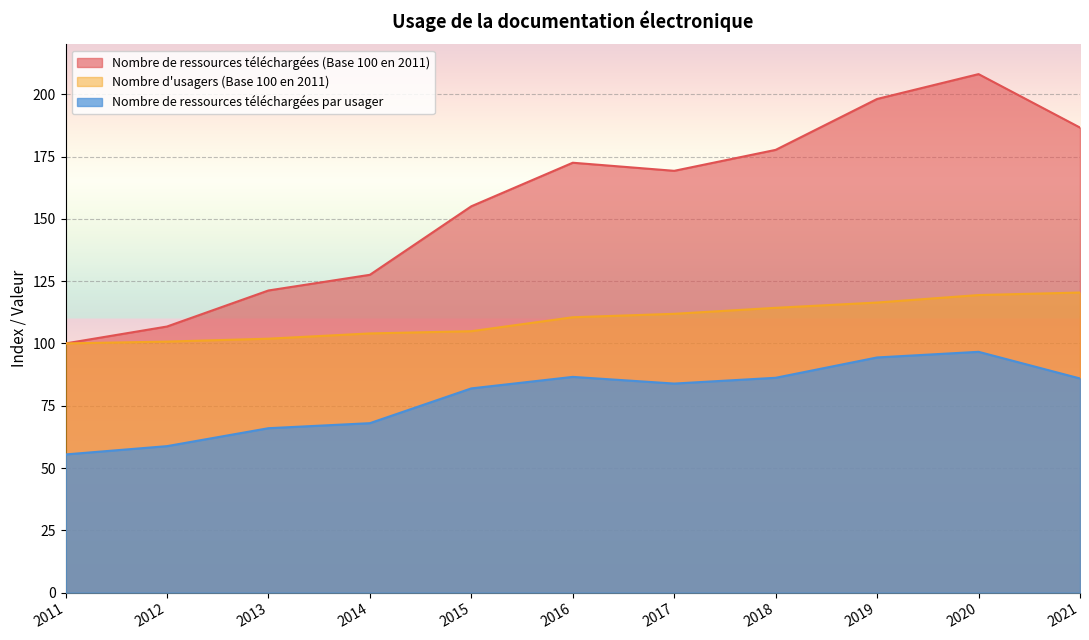

What is the smallest value displayed?

55.5